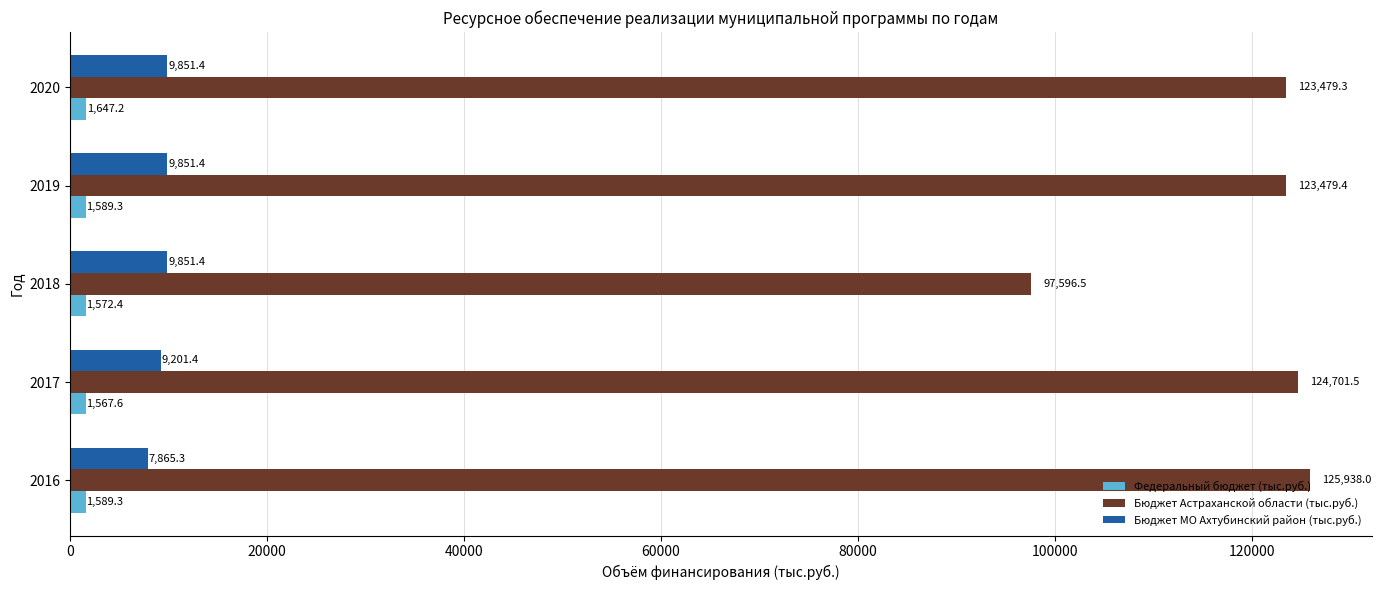

At how many categories does at least one series exceed 11428?

5